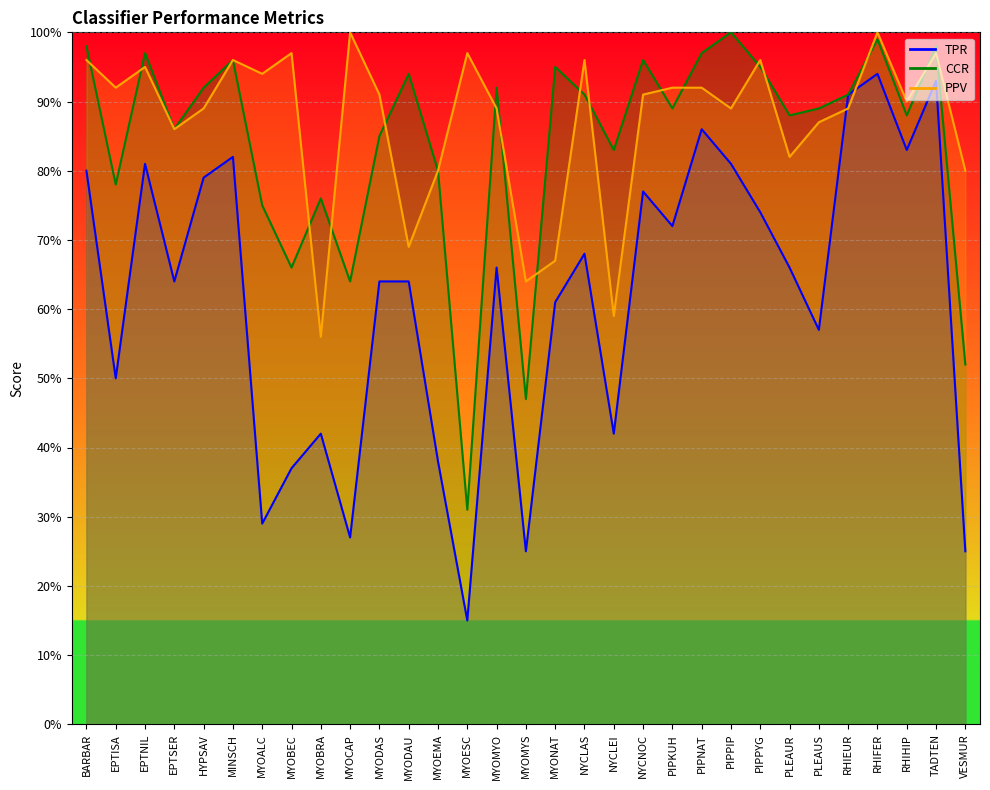

What position from the right is NYCNOC?

12